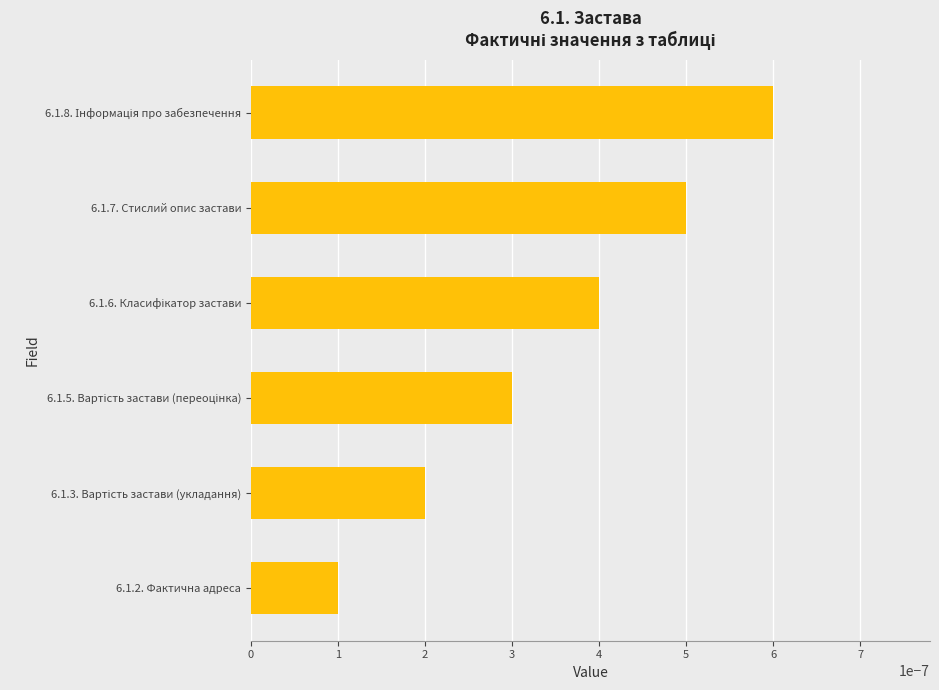

Where is the data nearest to the value 0?

6.1.2. Фактична адреса